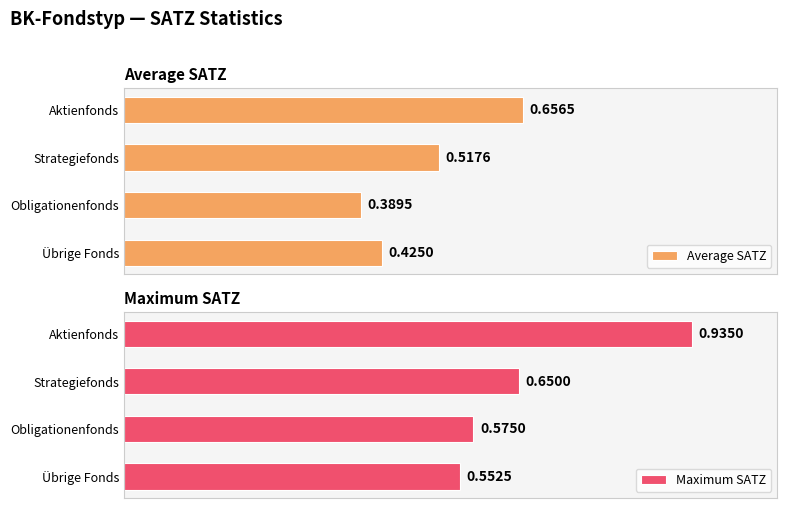

List the labels in order of Average SATZ value, largest first.

Aktienfonds, Strategiefonds, Übrige Fonds, Obligationenfonds